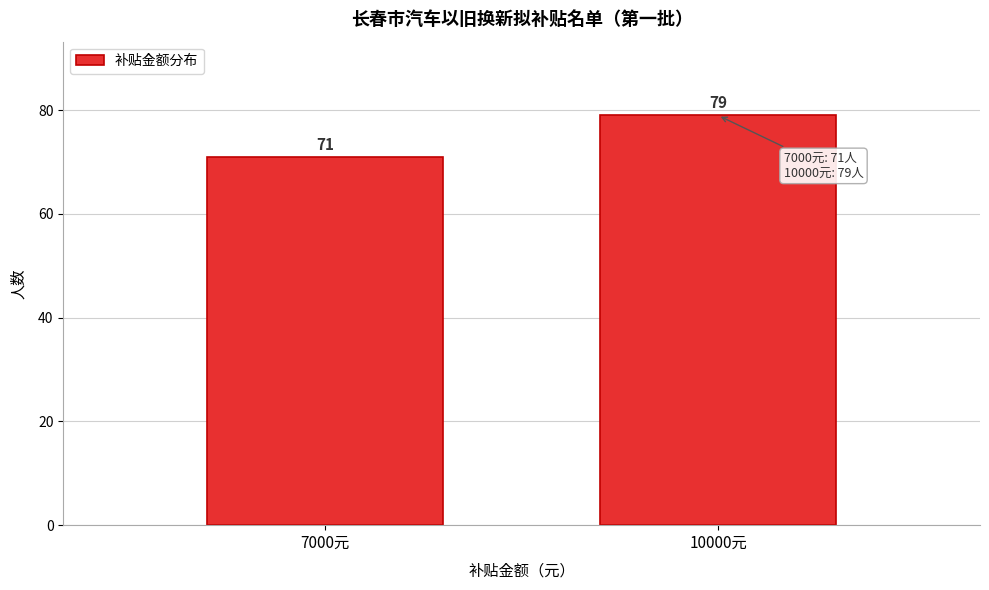

Reading left to right, list all the values displayed in this chart.

7000元=71	10000元=79